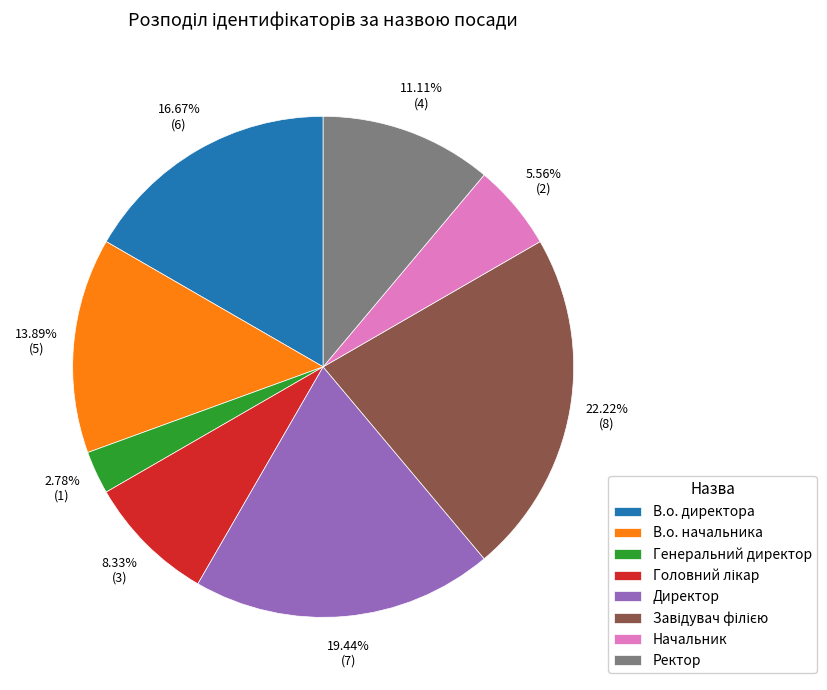

To the nearest percent, what is the combined percentage of В.о. начальника and Генеральний директор?

17%